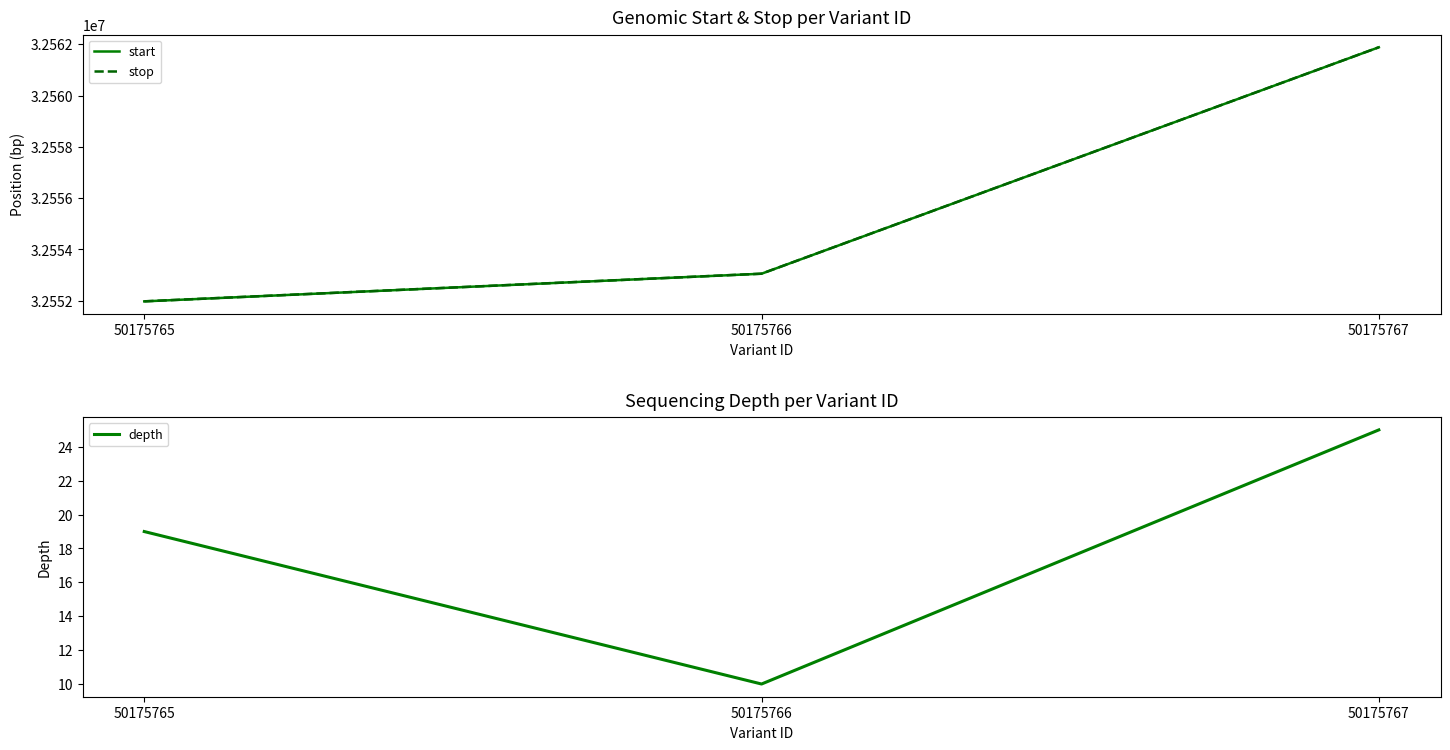

The stop series shows 45490525 at 50175766. True or false?

False